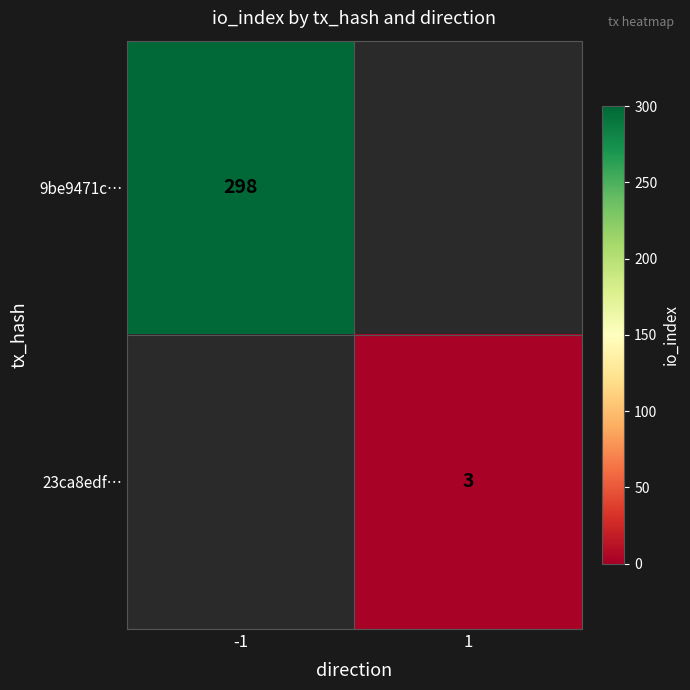

The value of 9be9471c… at -1 is 525.0. True or false?

False